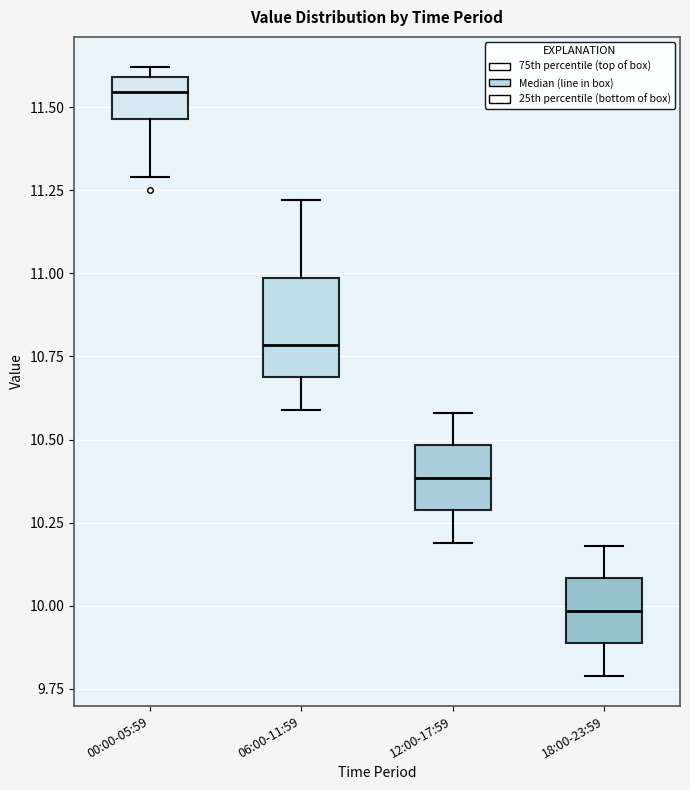

Where does the lower whisker of the box for 00:00-05:59 end on the y-axis? The values are not printed on the chart, so give them approximately, as read against the axis.

11.30